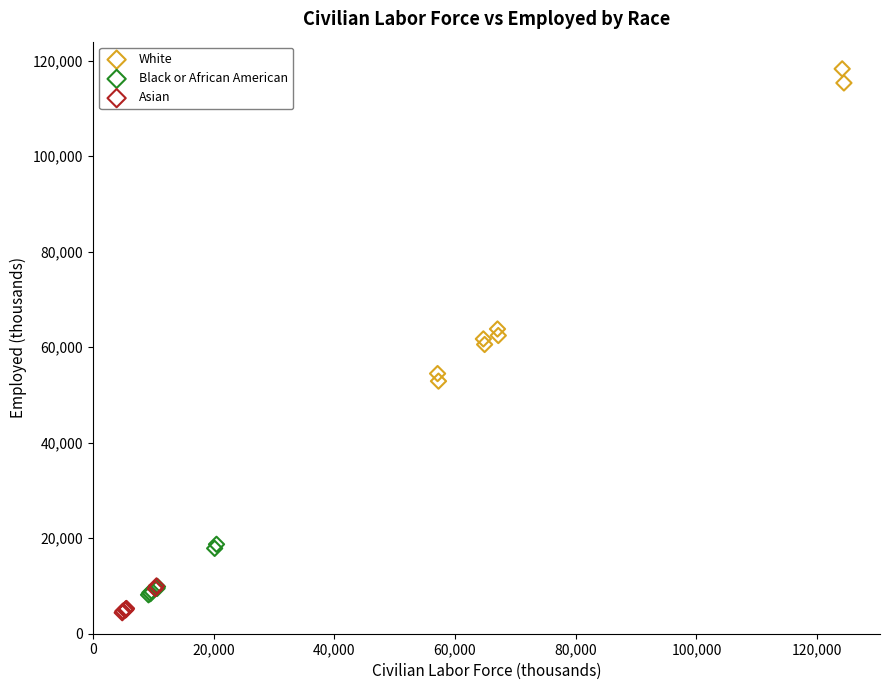

Which series has the largest Y range (max minus min)?

White